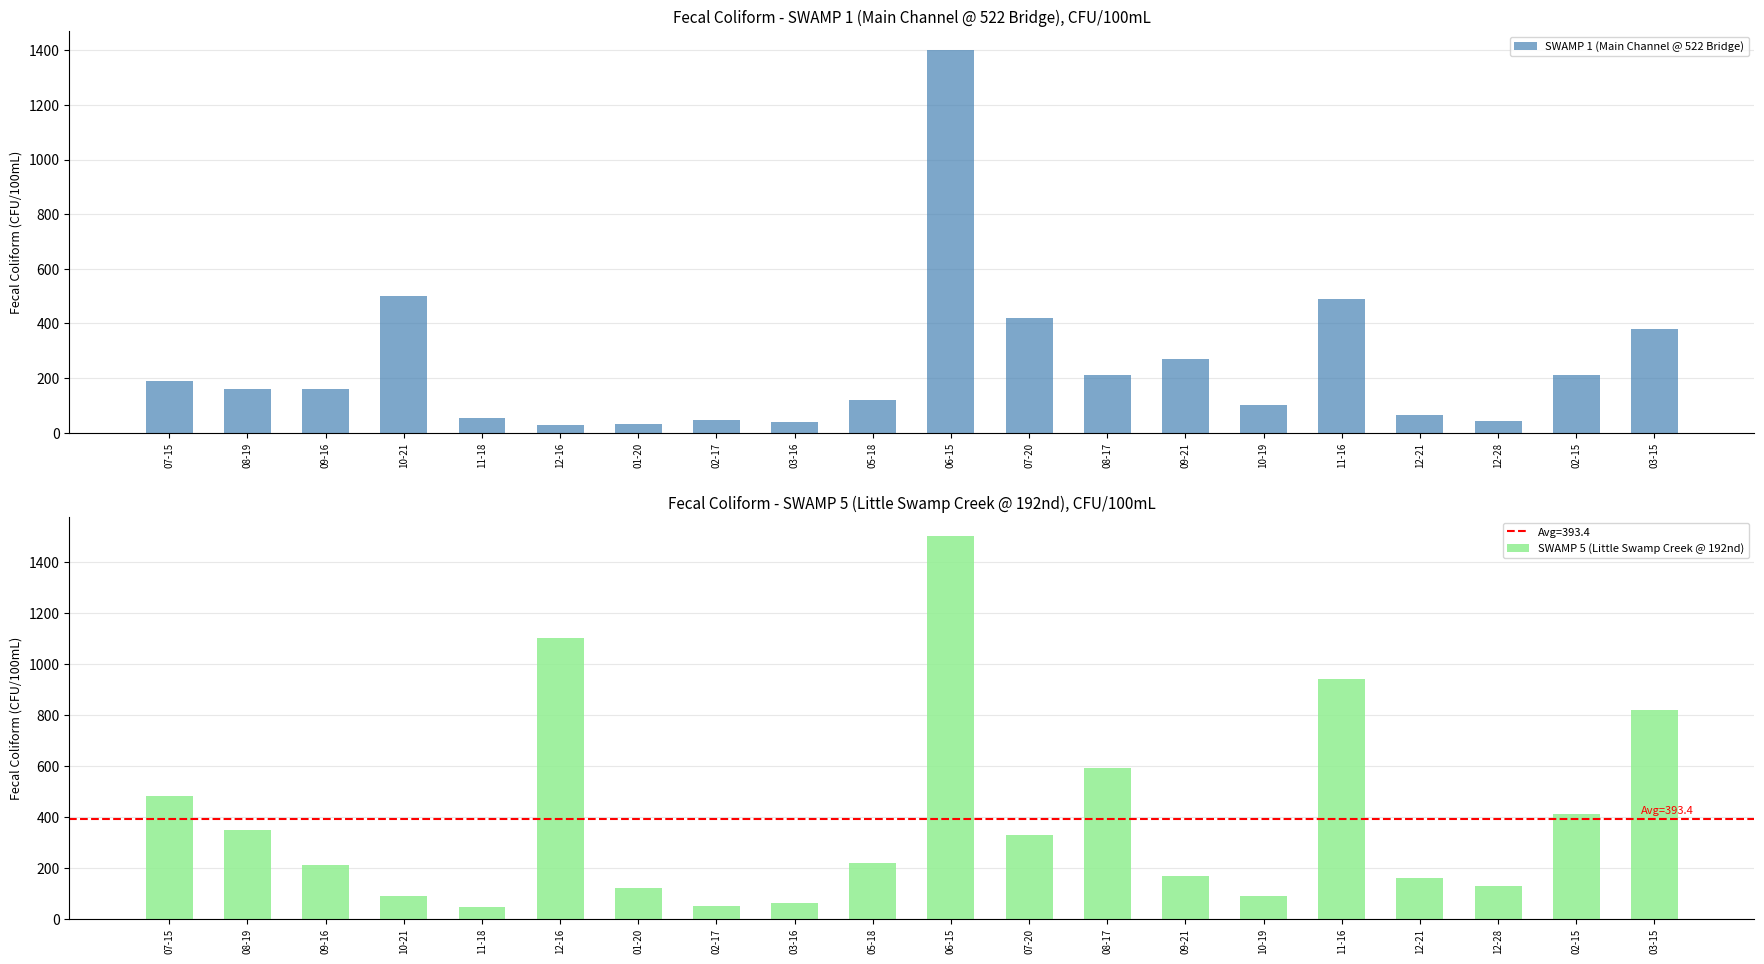

Rank the series by their average value, from lowest to highest.

SWAMP 1 (Main Channel @ 522 Bridge), SWAMP 5 (Little Swamp Creek @ 192nd)